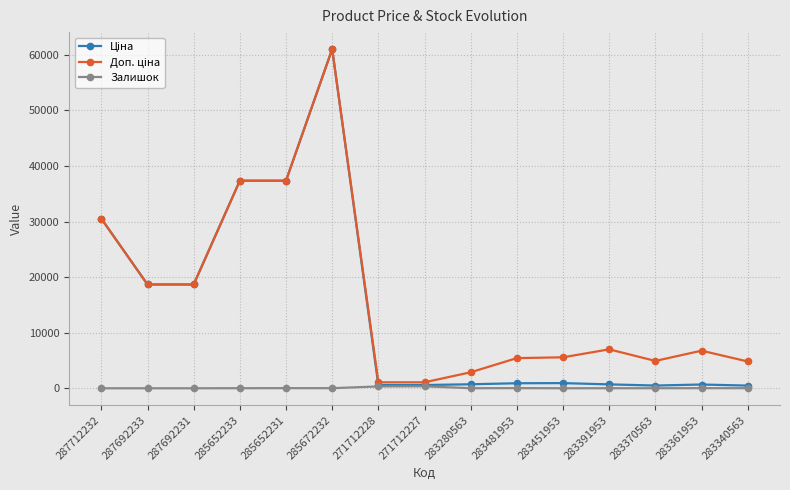

What is the label of the 3rd point from the right?

283370563